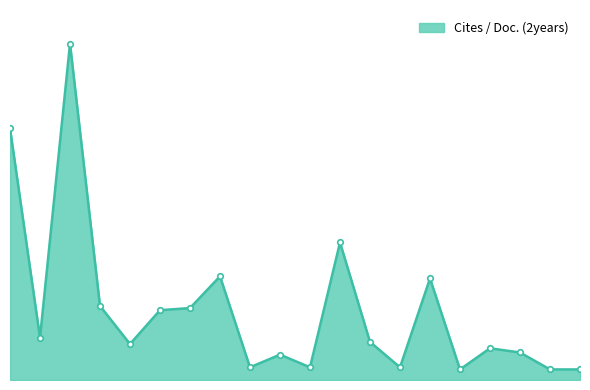

Does the chart have visible grid lines?

No